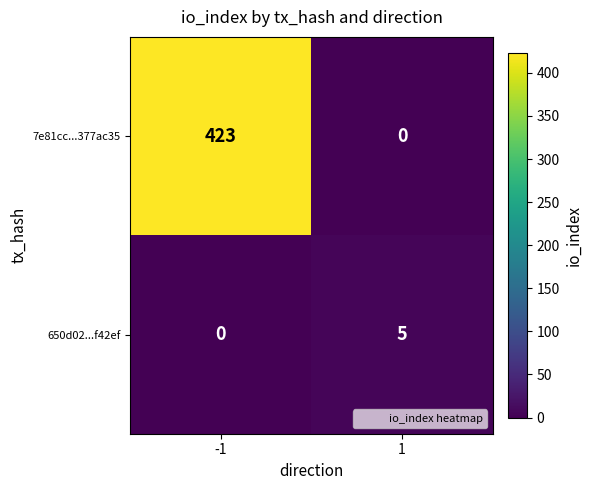

Is it true that 7e81cc...377ac35 equals 423 at -1?

True